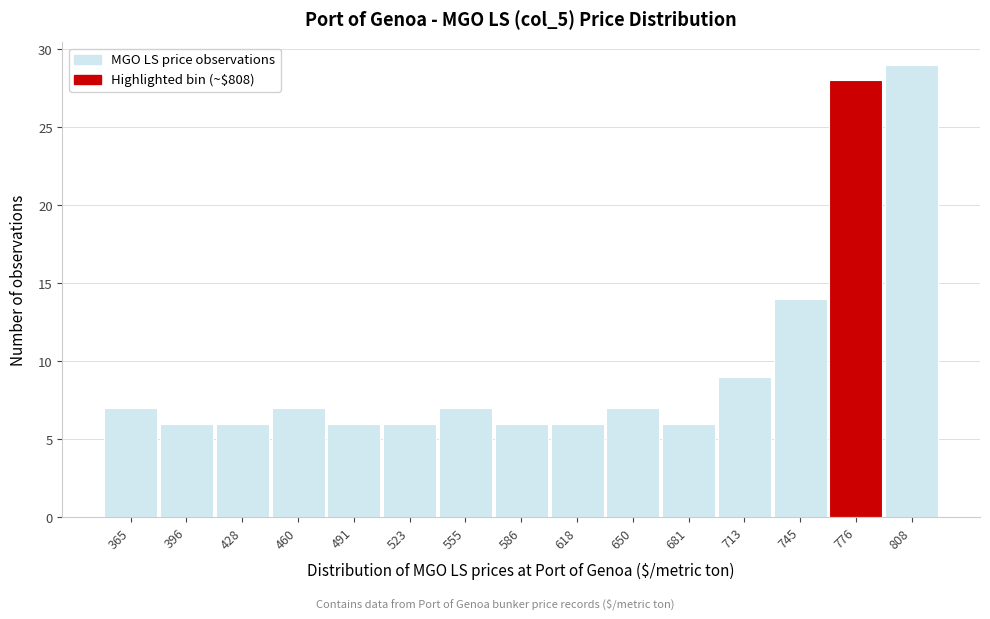

Reading left to right, extract all data points from this chart.

7	6	6	7	6	6	7	6	6	7	6	9	14	28	29